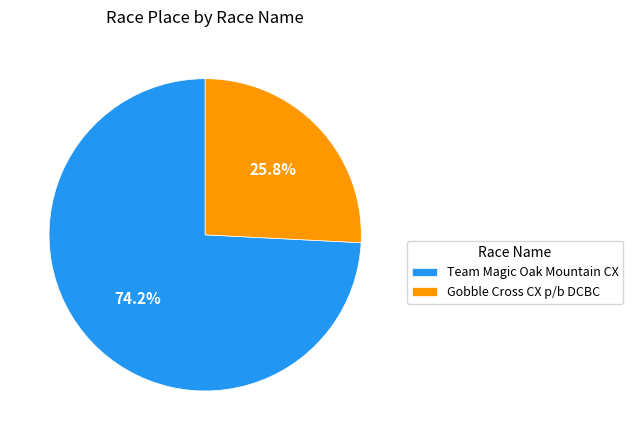

What percentage is the Team Magic Oak Mountain CX slice, to the nearest percent?

74%